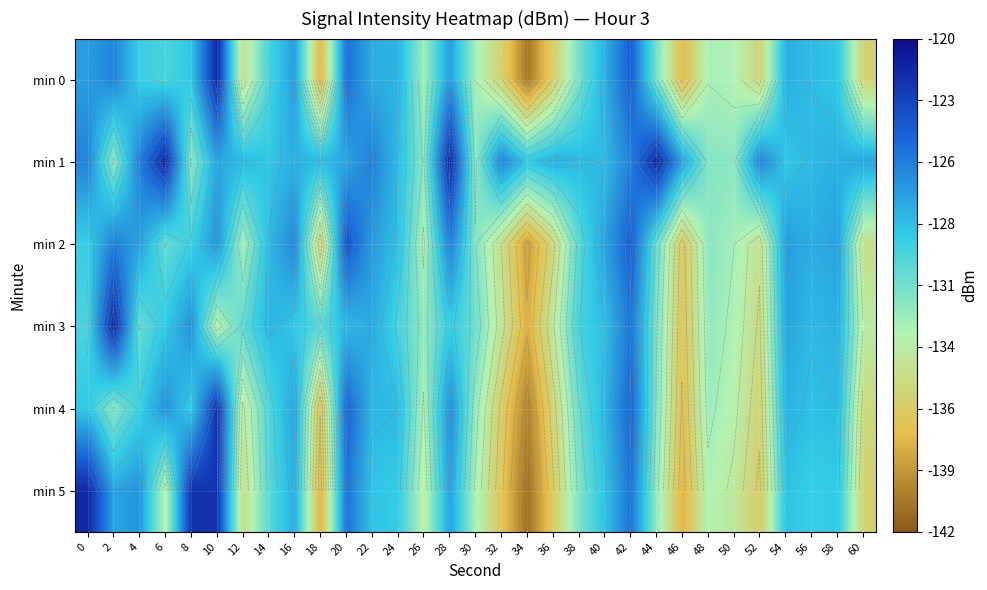

What value does the min 0 series have at 38?

-131.0